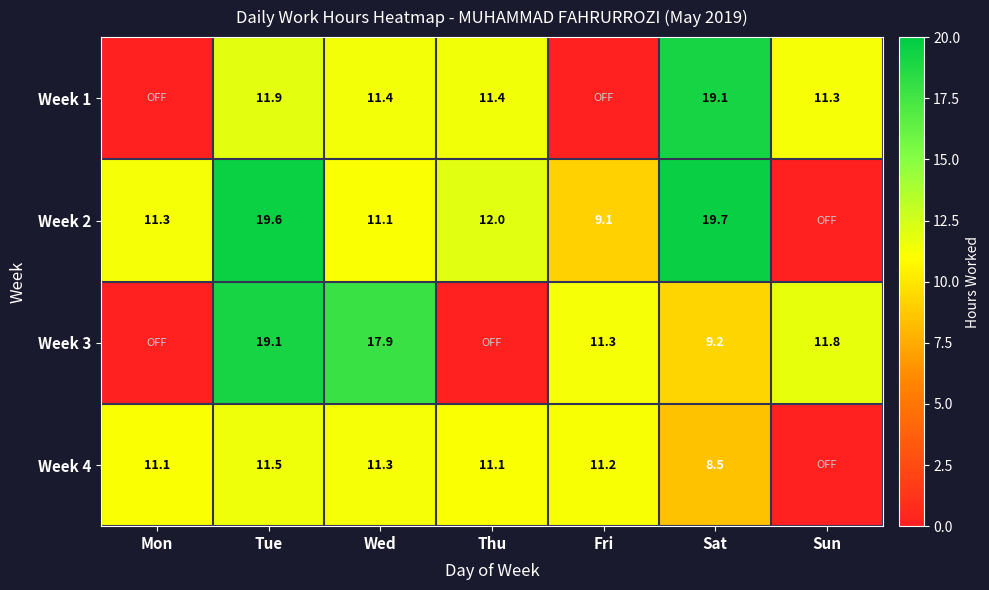

What is the sum of the Week 4 values at Wed and Thu?

22.4